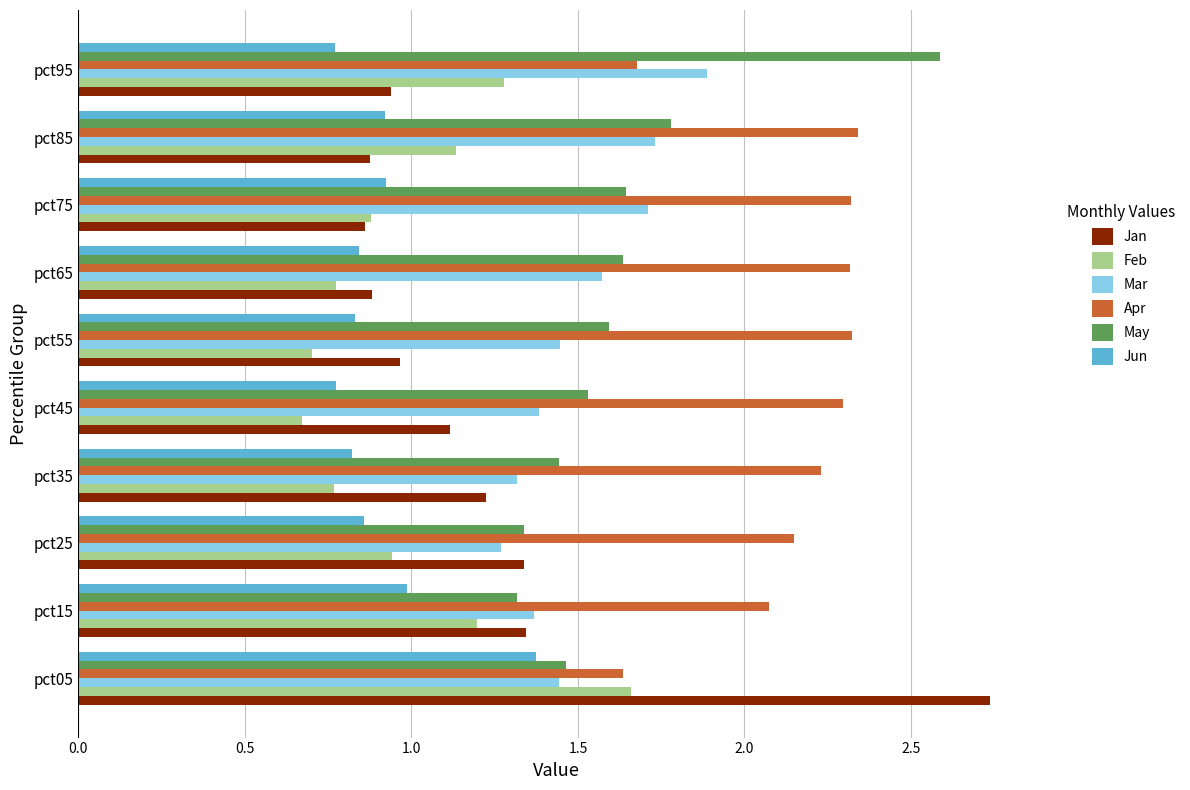

Which category has the highest value in the Mar series?

pct95